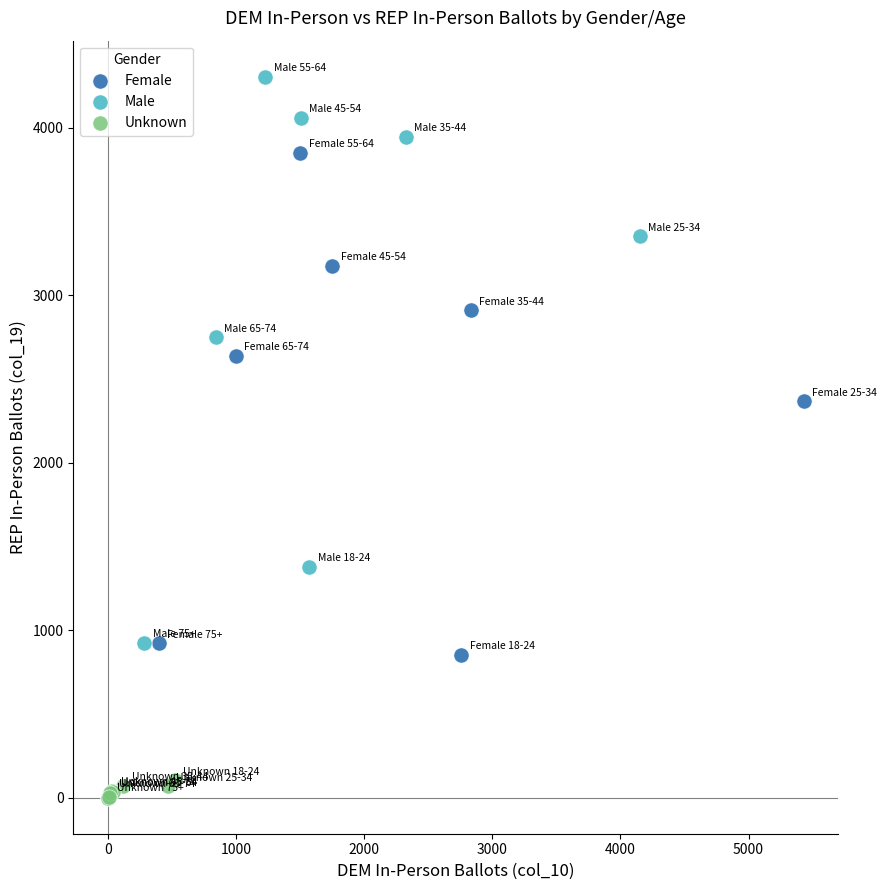

Which series has the largest Y range (max minus min)?

Male